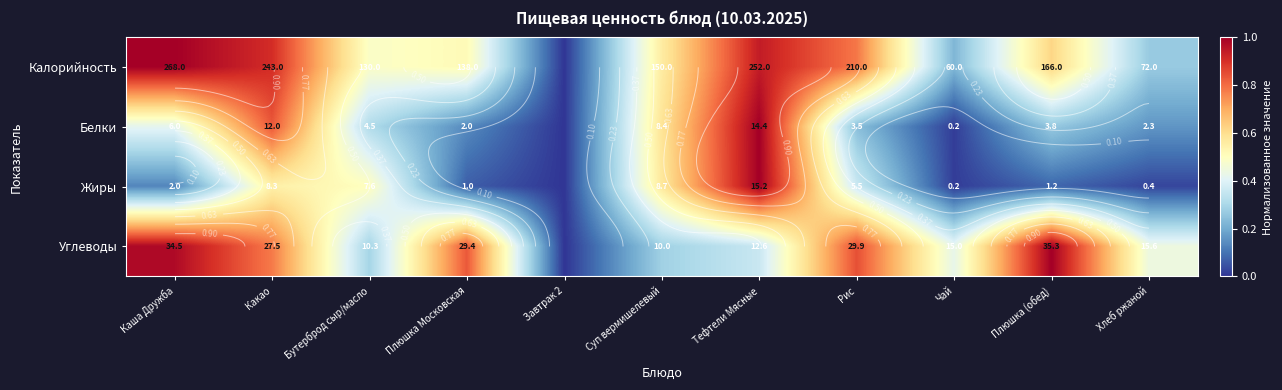

How many data points in Жиры are above 0?

10